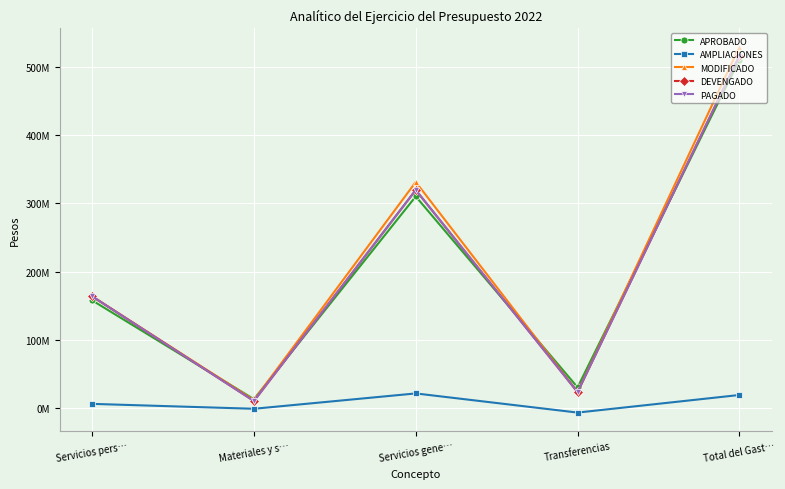

Is it true that AMPLIACIONES equals 31357428 at Servicios gene…?

False